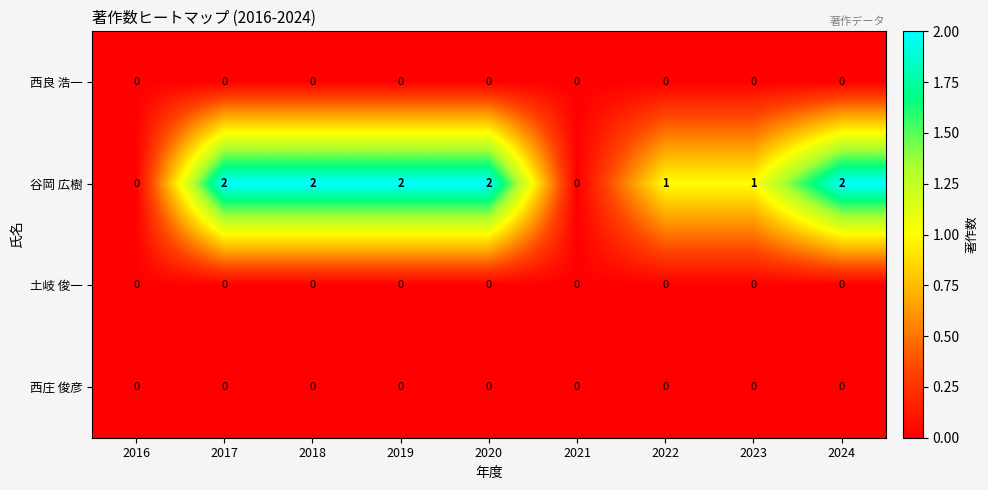

Which series has the widest spread of values?

谷岡 広樹